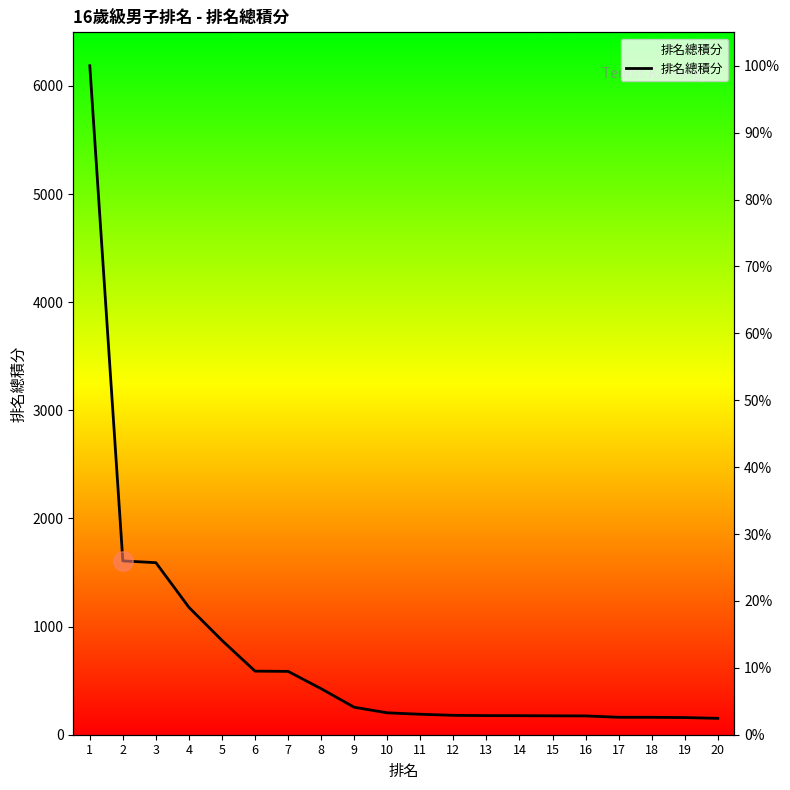

Reading right to left, extract all data points from this chart.

151.5	158.8	161.0	161.5	173.8	174.8	176.0	176.8	179.2	189.2	202.5	254.0	425.5	585.8	588.0	871.8	1177.5	1591.0	1607.2	6186.0